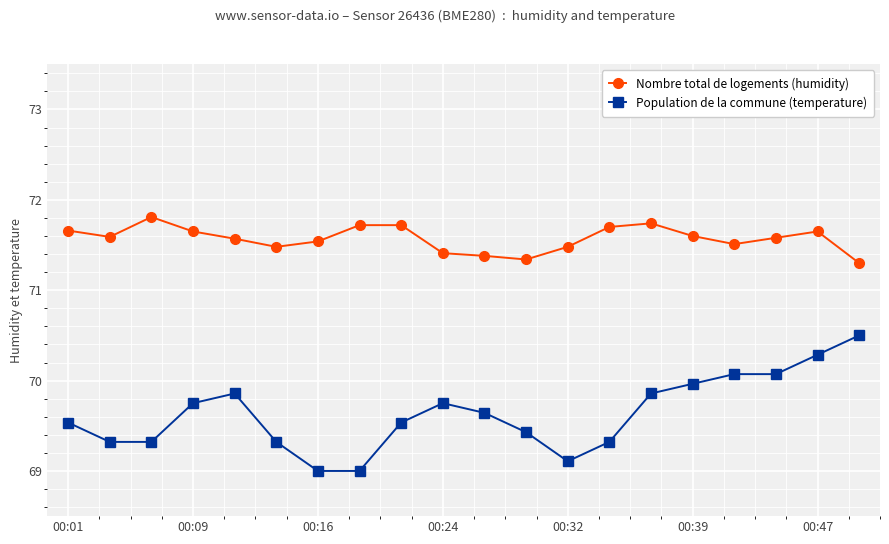

How many lines are shown in the chart?

2